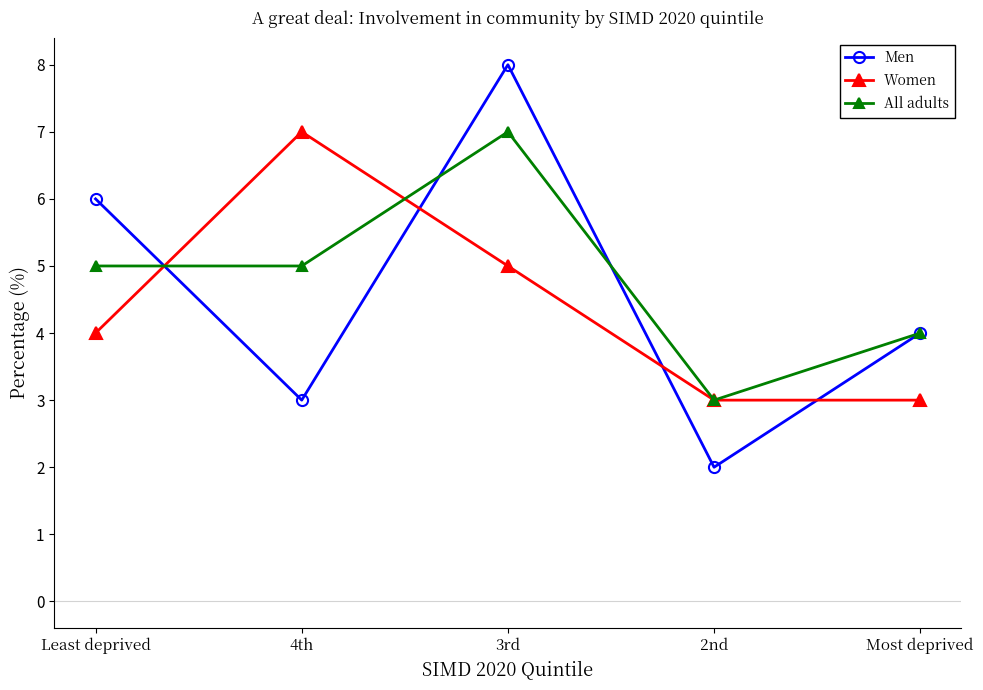

Reading left to right, what are all the values shown in this chart?

Men: 6	3	8	2	4
Women: 4	7	5	3	3
All adults: 5	5	7	3	4